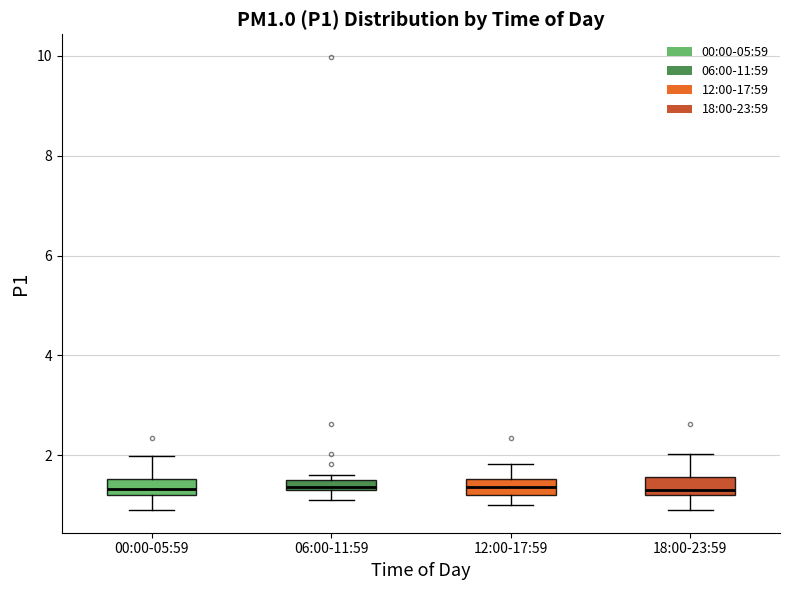

Where does the upper whisker of the box for 00:00-05:59 end on the y-axis? The values are not printed on the chart, so give them approximately, as read against the axis.

2.0